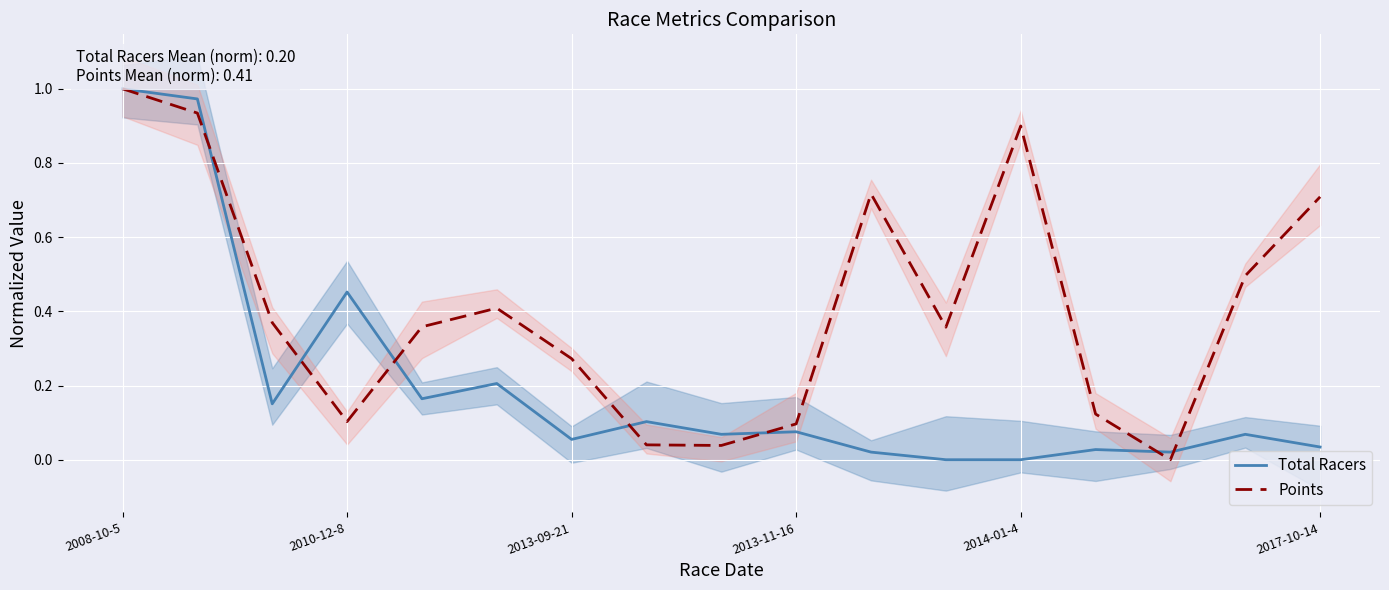

Reading left to right, extract all data points from this chart.

Total Racers: 1.0	1.0	0.2	0.5	0.2	0.2	0.1	0.1	0.1	0.1	0.0	0.0	0.0	0.0	0.0	0.1	0.0
Points: 1.0	0.9	0.4	0.1	0.4	0.4	0.3	0.0	0.0	0.1	0.7	0.4	0.9	0.1	0.0	0.5	0.7